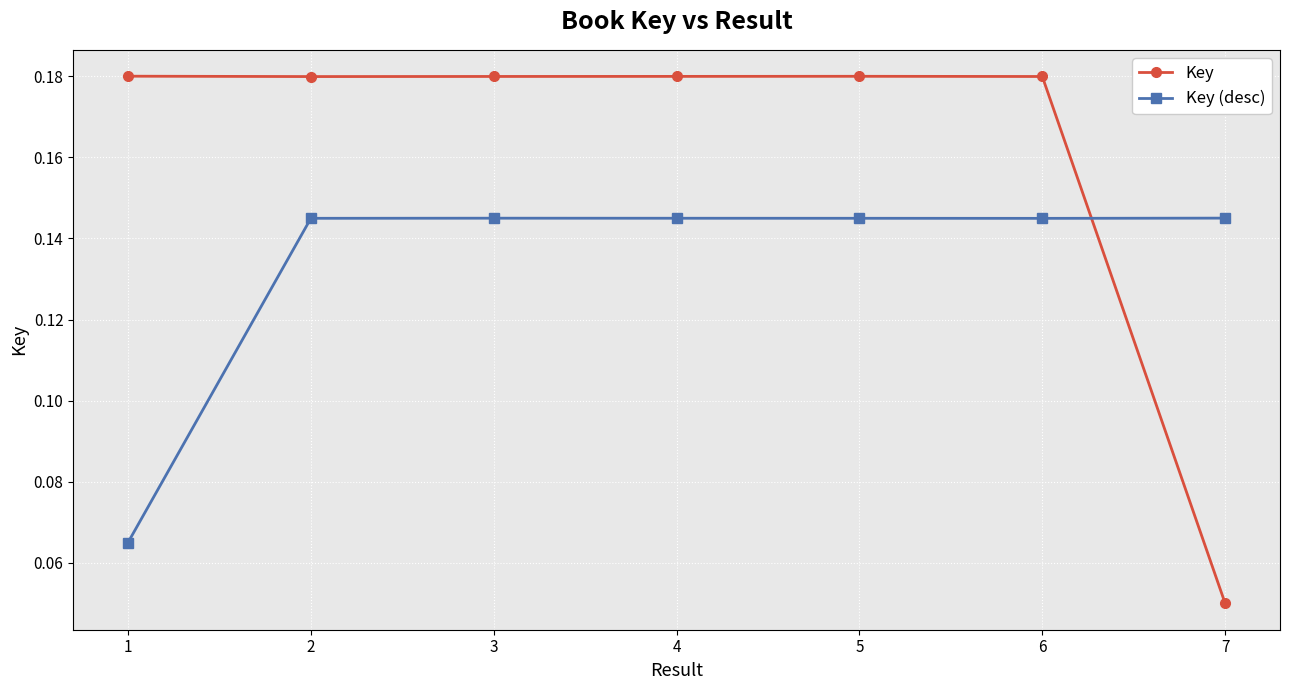

At which label does Key reach its minimum?

7